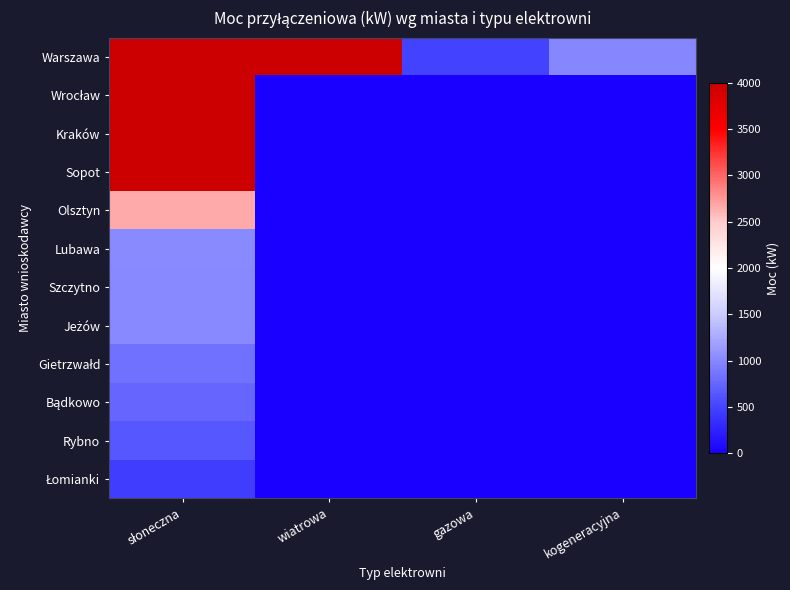

At which category is the sum across all series the highest?

słoneczna